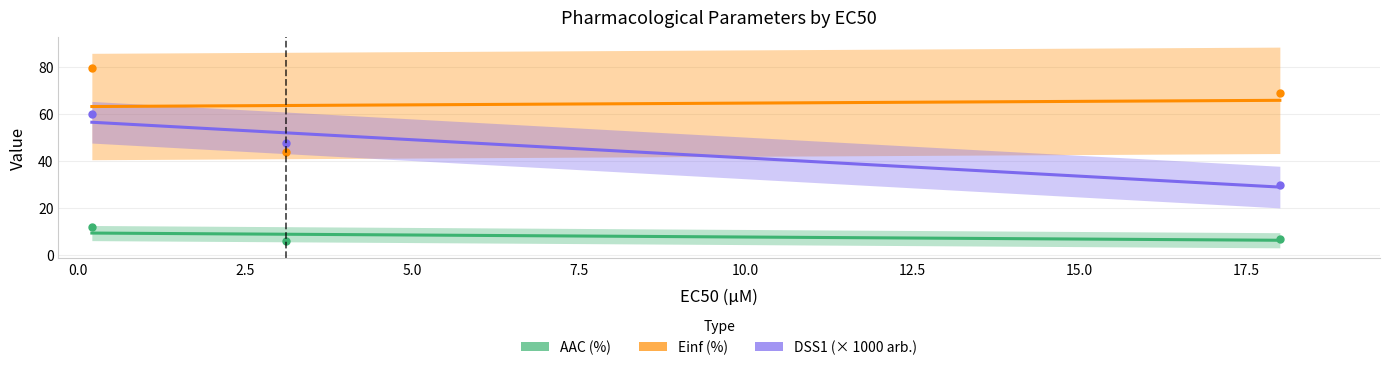

Which category has the lowest value in the AAC (%) series?

3.11